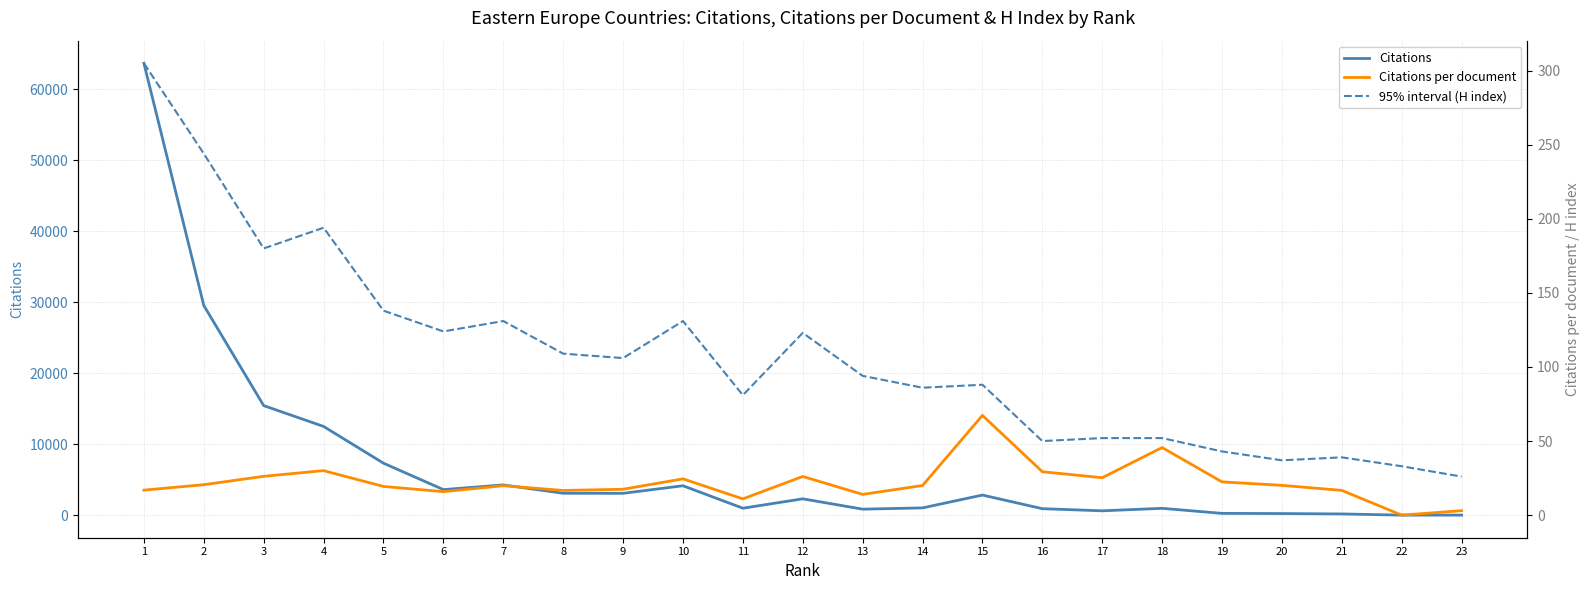

What is the highest value of the 95% interval (H index) series?

305.0